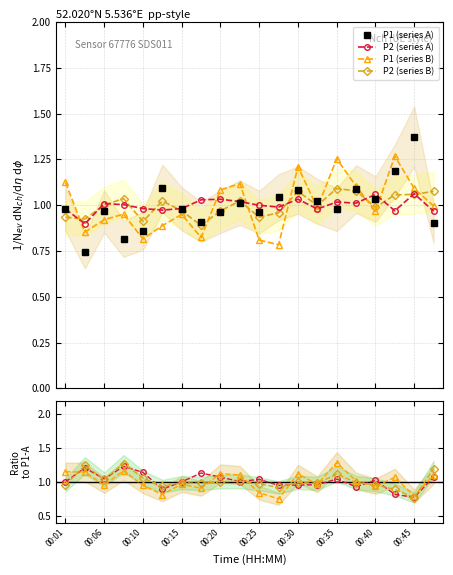

How many times do P1 and P2_b cross each other?

7